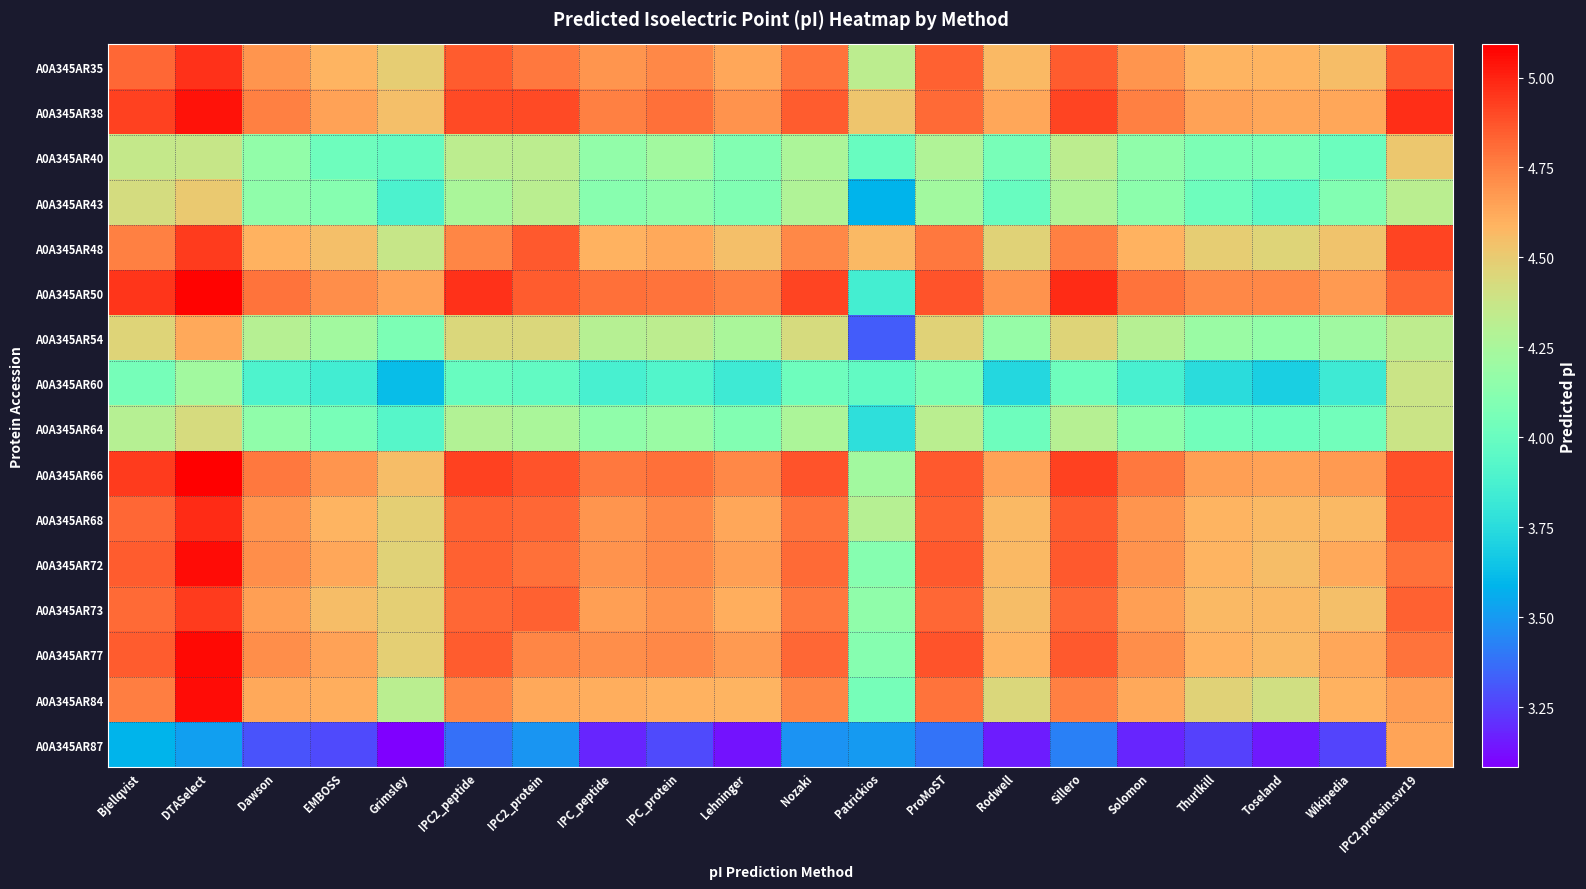

Reading left to right, what are all the values shown in this chart?

A0A345AR35: Bjellqvist=4.8	DTASelect=5.0	Dawson=4.7	EMBOSS=4.6	Grimsley=4.5	IPC2_peptide=4.9	IPC2_protein=4.8	IPC_peptide=4.7	IPC_protein=4.7	Lehninger=4.6	Nozaki=4.8	Patrickios=4.3	ProMoST=4.8	Rodwell=4.6	Sillero=4.9	Solomon=4.7	Thurlkill=4.6	Toseland=4.6	Wikipedia=4.6	IPC2.protein.svr19=4.9
A0A345AR38: Bjellqvist=4.9	DTASelect=5.0	Dawson=4.7	EMBOSS=4.6	Grimsley=4.5	IPC2_peptide=4.9	IPC2_protein=4.9	IPC_peptide=4.7	IPC_protein=4.8	Lehninger=4.7	Nozaki=4.9	Patrickios=4.5	ProMoST=4.8	Rodwell=4.6	Sillero=4.9	Solomon=4.7	Thurlkill=4.6	Toseland=4.6	Wikipedia=4.6	IPC2.protein.svr19=5.0
A0A345AR40: Bjellqvist=4.4	DTASelect=4.4	Dawson=4.2	EMBOSS=4.0	Grimsley=4.0	IPC2_peptide=4.3	IPC2_protein=4.3	IPC_peptide=4.2	IPC_protein=4.2	Lehninger=4.1	Nozaki=4.3	Patrickios=4.0	ProMoST=4.3	Rodwell=4.1	Sillero=4.3	Solomon=4.2	Thurlkill=4.1	Toseland=4.1	Wikipedia=4.0	IPC2.protein.svr19=4.5
A0A345AR43: Bjellqvist=4.4	DTASelect=4.5	Dawson=4.2	EMBOSS=4.1	Grimsley=3.9	IPC2_peptide=4.3	IPC2_protein=4.3	IPC_peptide=4.1	IPC_protein=4.2	Lehninger=4.1	Nozaki=4.3	Patrickios=3.6	ProMoST=4.2	Rodwell=4.0	Sillero=4.3	Solomon=4.1	Thurlkill=4.0	Toseland=4.0	Wikipedia=4.1	IPC2.protein.svr19=4.3
A0A345AR48: Bjellqvist=4.7	DTASelect=4.9	Dawson=4.6	EMBOSS=4.5	Grimsley=4.4	IPC2_peptide=4.7	IPC2_protein=4.9	IPC_peptide=4.6	IPC_protein=4.6	Lehninger=4.5	Nozaki=4.7	Patrickios=4.6	ProMoST=4.8	Rodwell=4.5	Sillero=4.7	Solomon=4.6	Thurlkill=4.5	Toseland=4.5	Wikipedia=4.5	IPC2.protein.svr19=4.9
A0A345AR50: Bjellqvist=5.0	DTASelect=5.1	Dawson=4.8	EMBOSS=4.7	Grimsley=4.6	IPC2_peptide=5.0	IPC2_protein=4.9	IPC_peptide=4.8	IPC_protein=4.8	Lehninger=4.7	Nozaki=4.9	Patrickios=3.9	ProMoST=4.9	Rodwell=4.7	Sillero=5.0	Solomon=4.8	Thurlkill=4.7	Toseland=4.7	Wikipedia=4.7	IPC2.protein.svr19=4.8
A0A345AR54: Bjellqvist=4.5	DTASelect=4.6	Dawson=4.3	EMBOSS=4.2	Grimsley=4.1	IPC2_peptide=4.4	IPC2_protein=4.4	IPC_peptide=4.3	IPC_protein=4.3	Lehninger=4.3	Nozaki=4.4	Patrickios=3.3	ProMoST=4.5	Rodwell=4.2	Sillero=4.5	Solomon=4.3	Thurlkill=4.2	Toseland=4.2	Wikipedia=4.2	IPC2.protein.svr19=4.3
A0A345AR60: Bjellqvist=4.0	DTASelect=4.2	Dawson=3.9	EMBOSS=3.8	Grimsley=3.6	IPC2_peptide=4.0	IPC2_protein=4.0	IPC_peptide=3.9	IPC_protein=3.9	Lehninger=3.8	Nozaki=4.0	Patrickios=4.0	ProMoST=4.1	Rodwell=3.7	Sillero=4.0	Solomon=3.9	Thurlkill=3.8	Toseland=3.7	Wikipedia=3.8	IPC2.protein.svr19=4.4
A0A345AR64: Bjellqvist=4.3	DTASelect=4.4	Dawson=4.2	EMBOSS=4.1	Grimsley=3.9	IPC2_peptide=4.3	IPC2_protein=4.3	IPC_peptide=4.2	IPC_protein=4.2	Lehninger=4.1	Nozaki=4.3	Patrickios=3.8	ProMoST=4.3	Rodwell=4.0	Sillero=4.3	Solomon=4.1	Thurlkill=4.0	Toseland=4.0	Wikipedia=4.0	IPC2.protein.svr19=4.4
A0A345AR66: Bjellqvist=4.9	DTASelect=5.1	Dawson=4.8	EMBOSS=4.7	Grimsley=4.6	IPC2_peptide=4.9	IPC2_protein=4.9	IPC_peptide=4.8	IPC_protein=4.8	Lehninger=4.7	Nozaki=4.9	Patrickios=4.2	ProMoST=4.9	Rodwell=4.6	Sillero=4.9	Solomon=4.8	Thurlkill=4.7	Toseland=4.6	Wikipedia=4.7	IPC2.protein.svr19=4.9
A0A345AR68: Bjellqvist=4.8	DTASelect=5.0	Dawson=4.7	EMBOSS=4.6	Grimsley=4.5	IPC2_peptide=4.8	IPC2_protein=4.8	IPC_peptide=4.7	IPC_protein=4.7	Lehninger=4.6	Nozaki=4.8	Patrickios=4.3	ProMoST=4.8	Rodwell=4.6	Sillero=4.9	Solomon=4.7	Thurlkill=4.6	Toseland=4.6	Wikipedia=4.6	IPC2.protein.svr19=4.9
A0A345AR72: Bjellqvist=4.9	DTASelect=5.1	Dawson=4.7	EMBOSS=4.6	Grimsley=4.5	IPC2_peptide=4.8	IPC2_protein=4.8	IPC_peptide=4.7	IPC_protein=4.7	Lehninger=4.7	Nozaki=4.8	Patrickios=4.1	ProMoST=4.9	Rodwell=4.6	Sillero=4.9	Solomon=4.7	Thurlkill=4.6	Toseland=4.6	Wikipedia=4.6	IPC2.protein.svr19=4.8
A0A345AR73: Bjellqvist=4.8	DTASelect=4.9	Dawson=4.7	EMBOSS=4.6	Grimsley=4.5	IPC2_peptide=4.8	IPC2_protein=4.8	IPC_peptide=4.7	IPC_protein=4.7	Lehninger=4.6	Nozaki=4.8	Patrickios=4.2	ProMoST=4.8	Rodwell=4.6	Sillero=4.8	Solomon=4.7	Thurlkill=4.6	Toseland=4.6	Wikipedia=4.5	IPC2.protein.svr19=4.8
A0A345AR77: Bjellqvist=4.9	DTASelect=5.1	Dawson=4.7	EMBOSS=4.6	Grimsley=4.5	IPC2_peptide=4.9	IPC2_protein=4.7	IPC_peptide=4.7	IPC_protein=4.7	Lehninger=4.7	Nozaki=4.8	Patrickios=4.1	ProMoST=4.9	Rodwell=4.6	Sillero=4.9	Solomon=4.7	Thurlkill=4.6	Toseland=4.6	Wikipedia=4.6	IPC2.protein.svr19=4.8
A0A345AR84: Bjellqvist=4.8	DTASelect=5.1	Dawson=4.6	EMBOSS=4.6	Grimsley=4.3	IPC2_peptide=4.7	IPC2_protein=4.6	IPC_peptide=4.6	IPC_protein=4.6	Lehninger=4.6	Nozaki=4.7	Patrickios=4.0	ProMoST=4.8	Rodwell=4.4	Sillero=4.7	Solomon=4.6	Thurlkill=4.5	Toseland=4.4	Wikipedia=4.6	IPC2.protein.svr19=4.7
A0A345AR87: Bjellqvist=3.6	DTASelect=3.5	Dawson=3.3	EMBOSS=3.3	Grimsley=3.1	IPC2_peptide=3.4	IPC2_protein=3.5	IPC_peptide=3.2	IPC_protein=3.3	Lehninger=3.1	Nozaki=3.5	Patrickios=3.5	ProMoST=3.4	Rodwell=3.2	Sillero=3.4	Solomon=3.2	Thurlkill=3.2	Toseland=3.1	Wikipedia=3.3	IPC2.protein.svr19=4.6